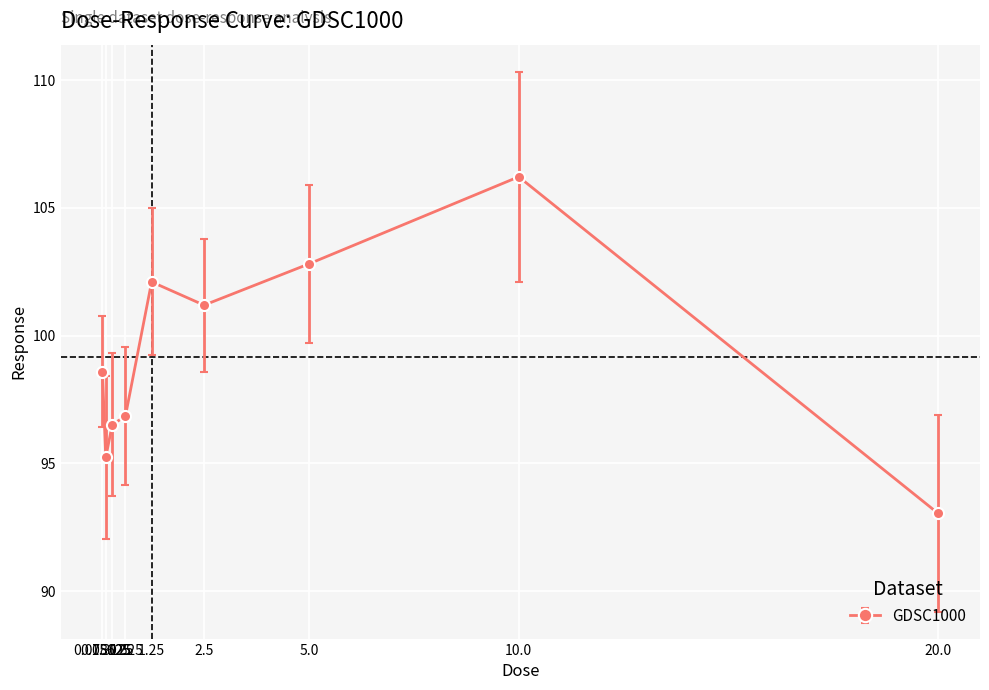

How many interior local peaks (higher than both neighbors) does the data have?

2